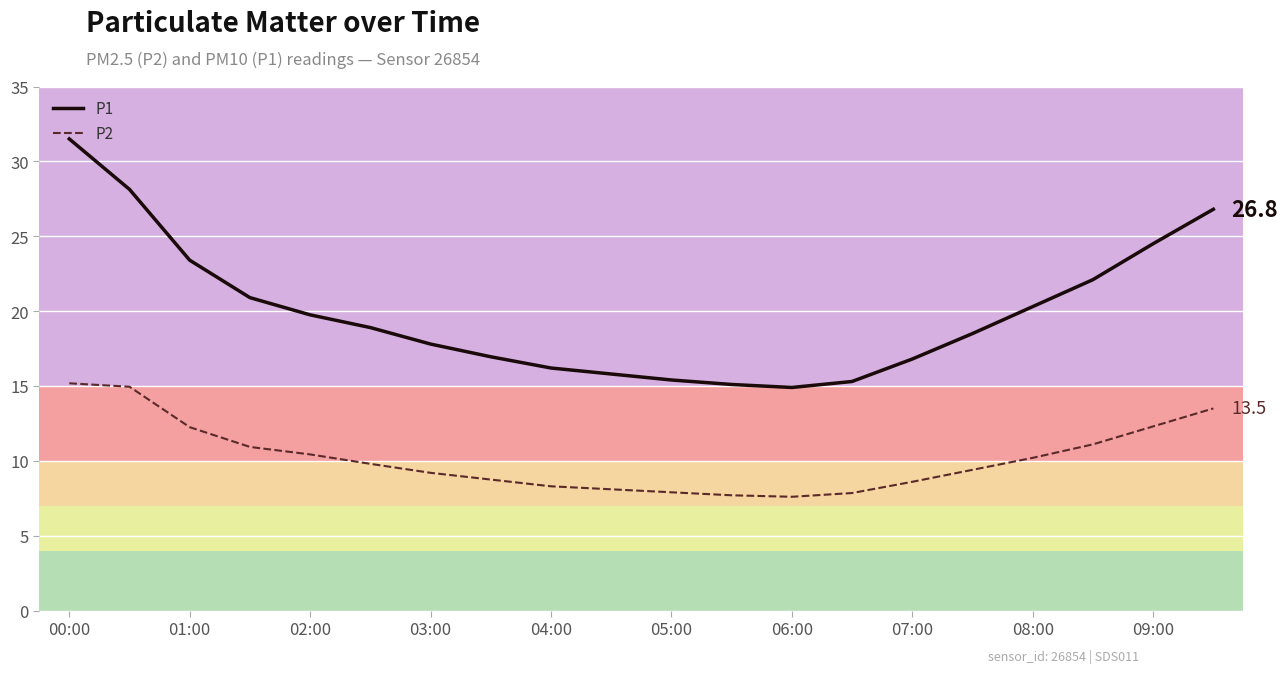

What is the minimum value shown in the chart?

7.6